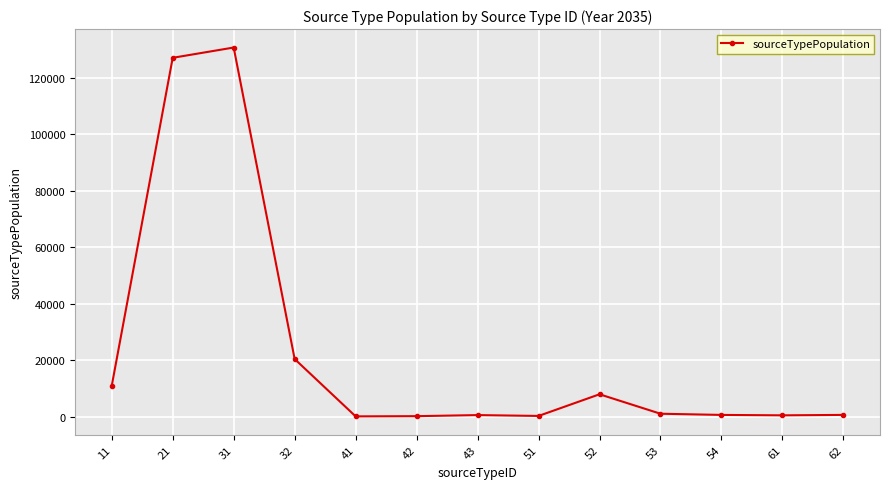

Is this an area chart (filled region under the line)?

No